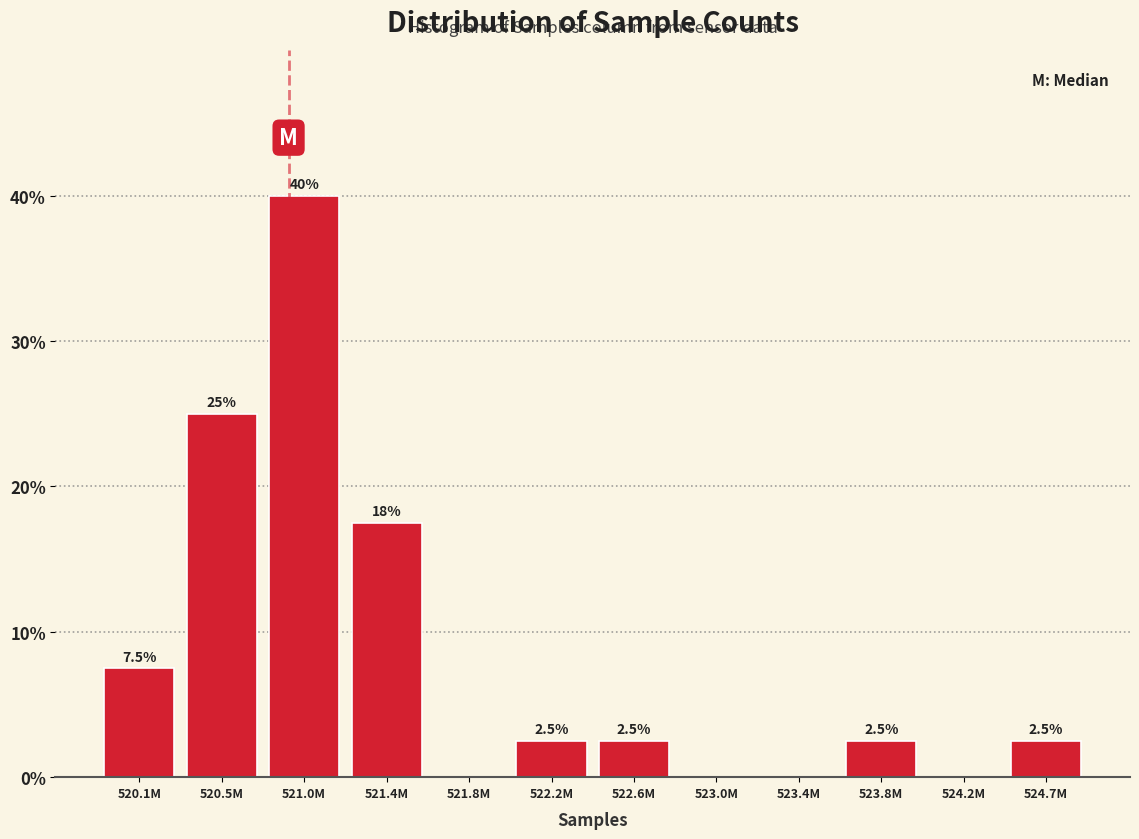

Reading left to right, what are all the values shown in this chart?

520.1M=7.5	520.5M=25.0	521.0M=40.0	521.4M=17.5	521.8M=0.0	522.2M=2.5	522.6M=2.5	523.0M=0.0	523.4M=0.0	523.8M=2.5	524.2M=0.0	524.7M=2.5